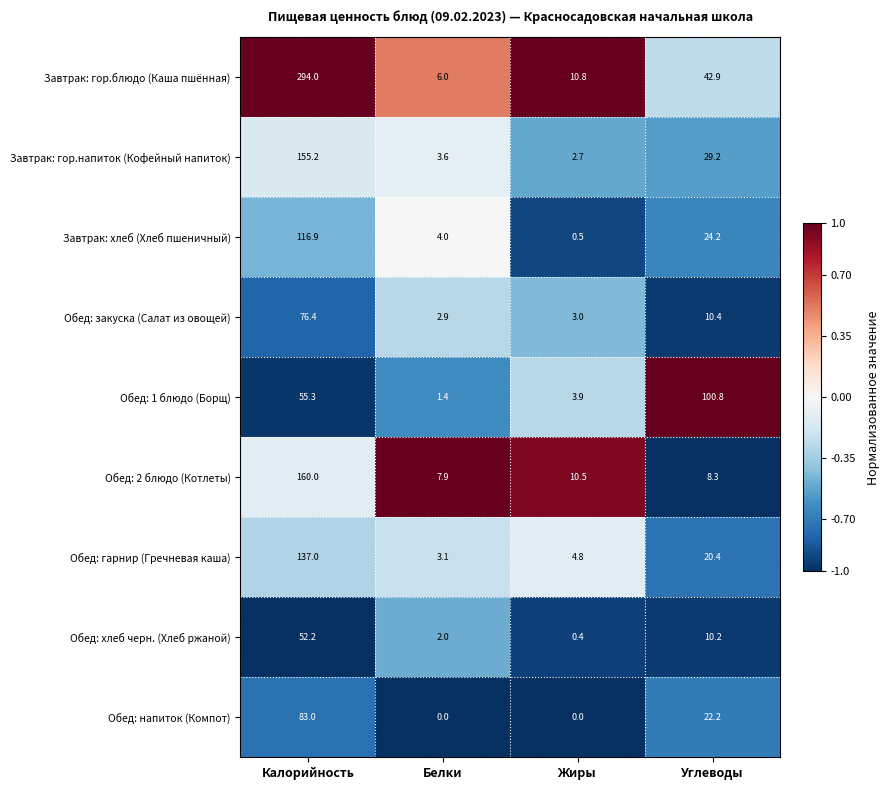

What is the maximum value shown in the chart?

294.0